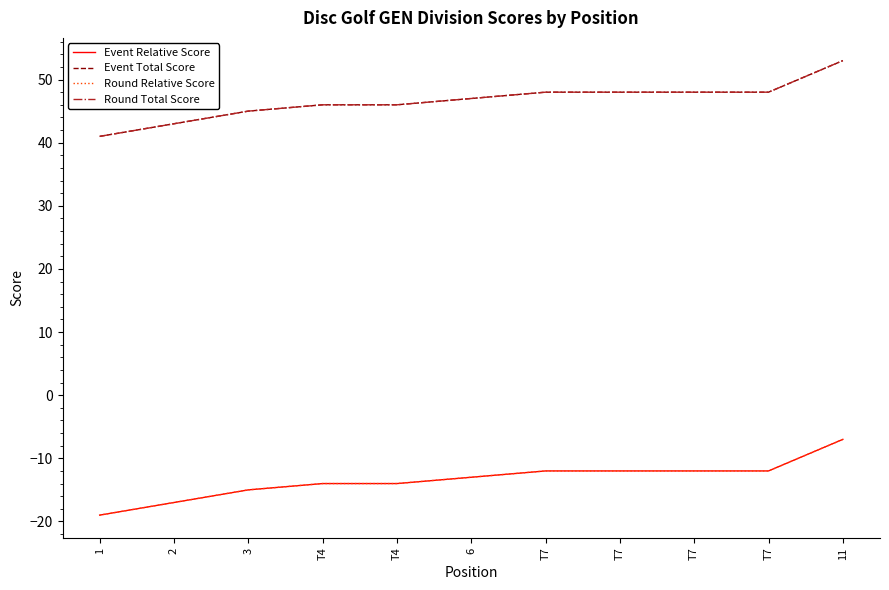

The Round Total Score series shows 17 at T4. True or false?

False